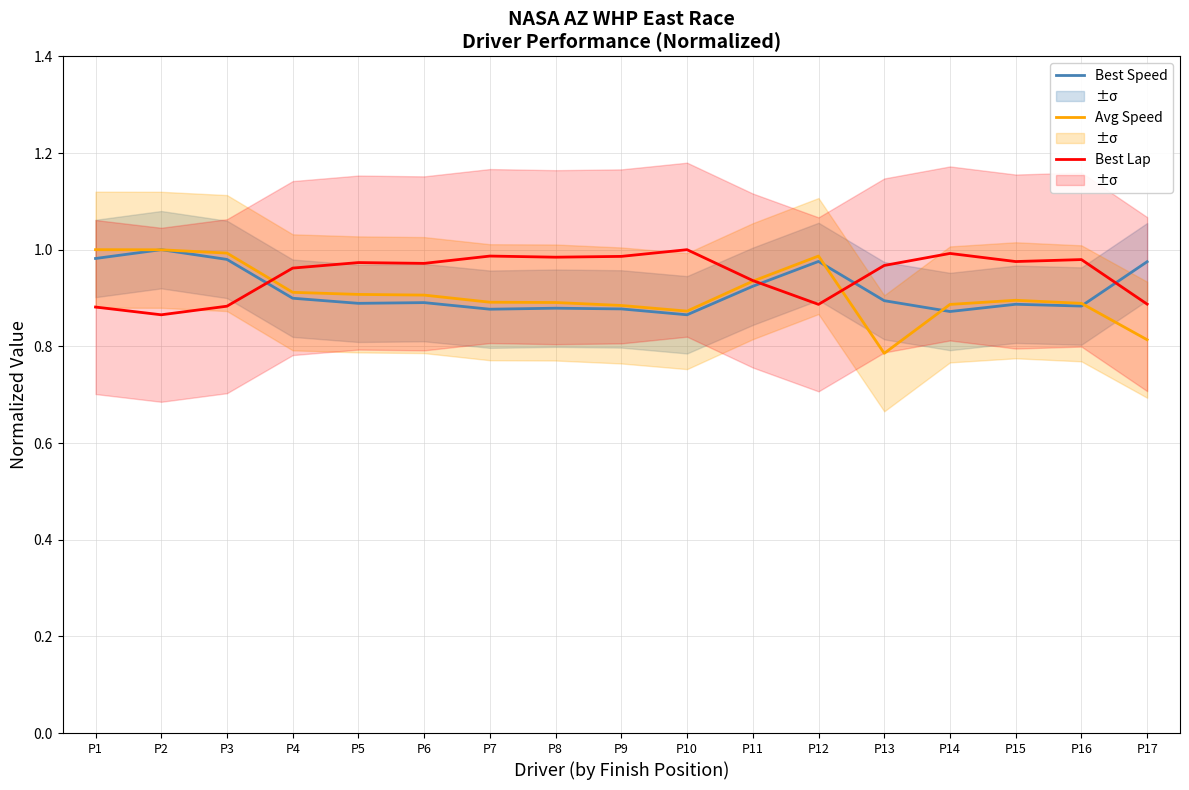

Which series has the largest range (max minus min)?

Avg Speed (norm)